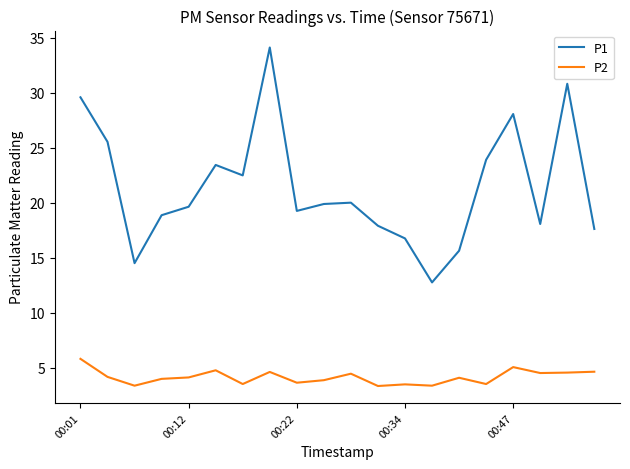

What is the difference between the maximum and minimum values in the P1 series?

21.4